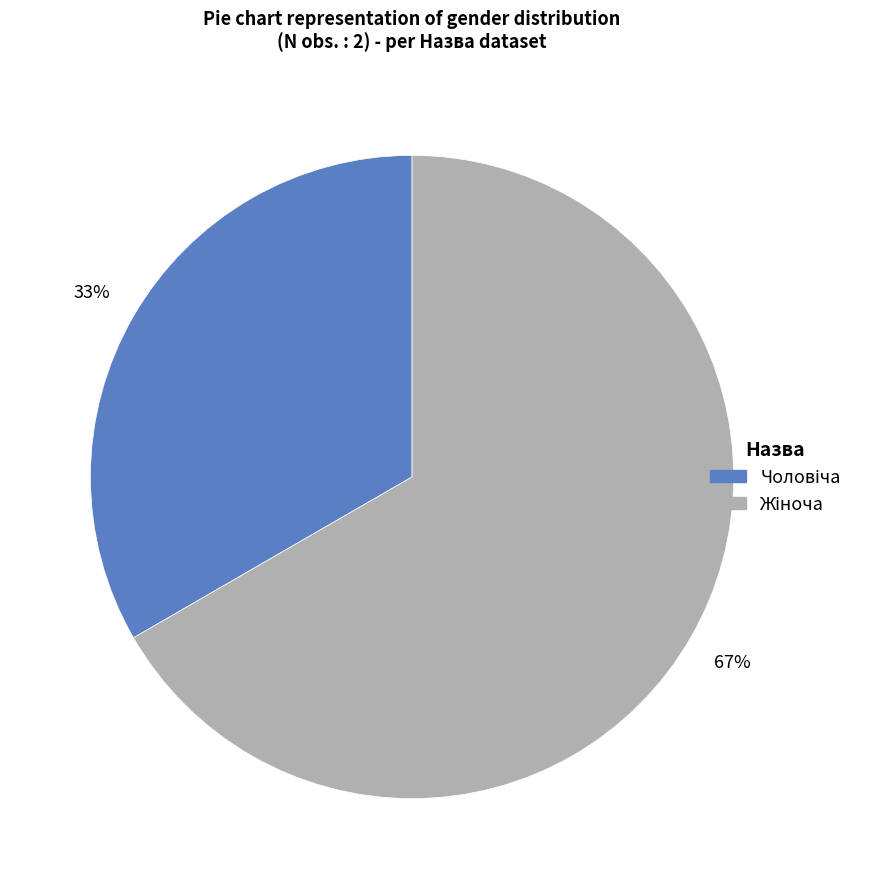

To the nearest percent, what is the average slice percentage?

50%